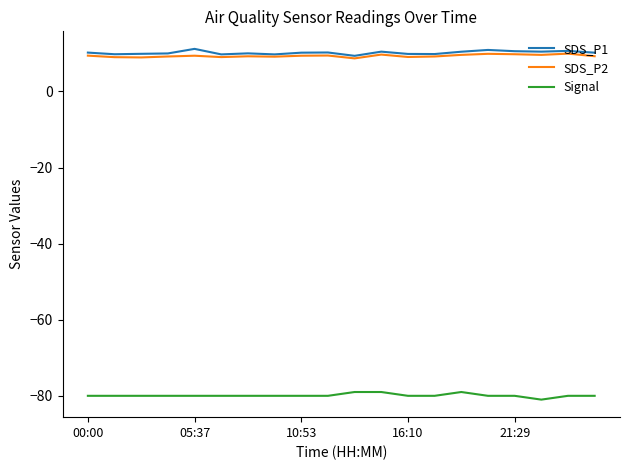

True or false: Signal and SDS_P1 cross at least once.

False